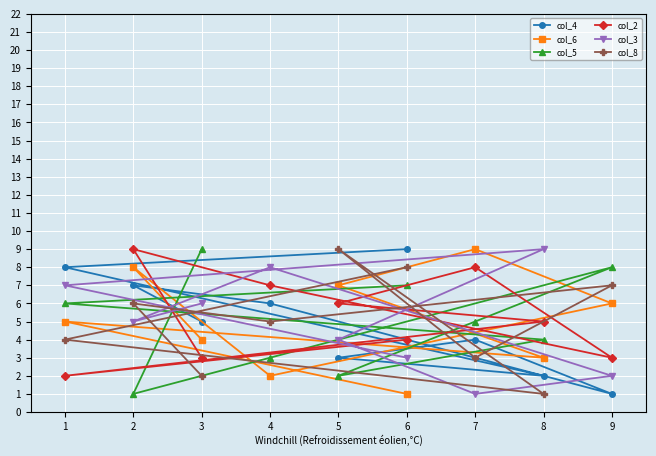

In col_5, how many points are higher than both neighbors (excluding endpoints)?

1